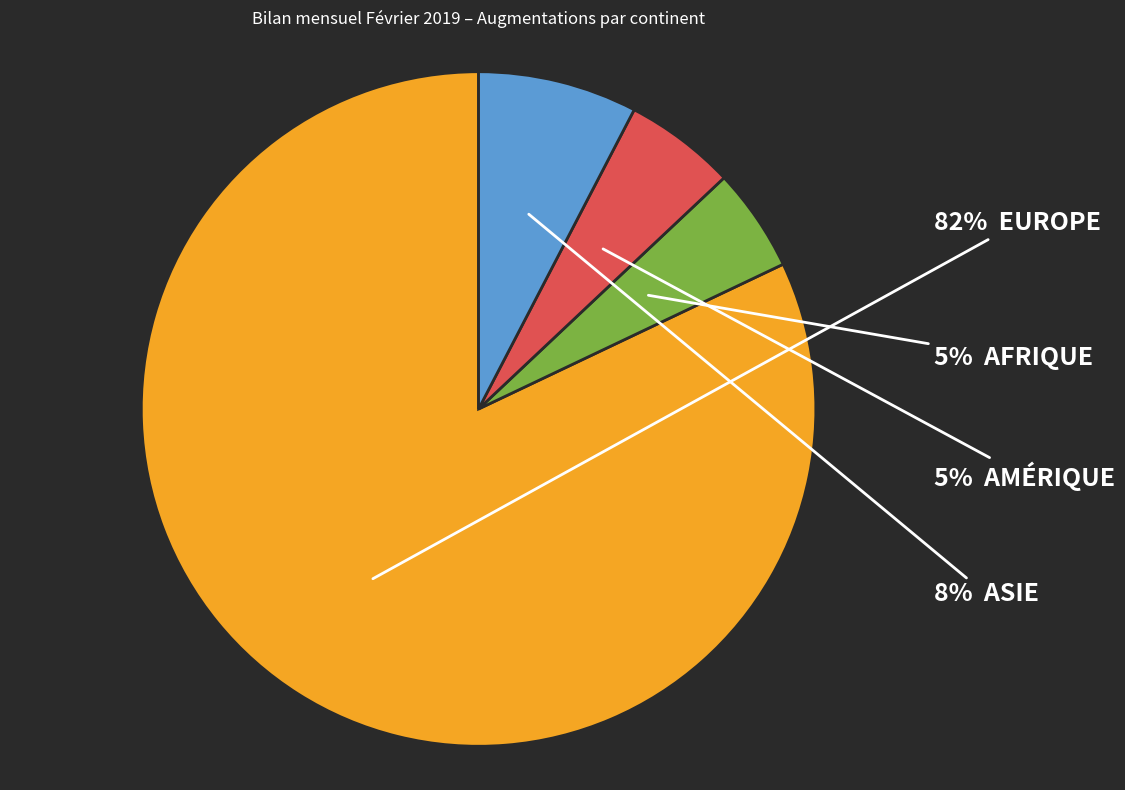

Does any single category account for the majority?

Yes